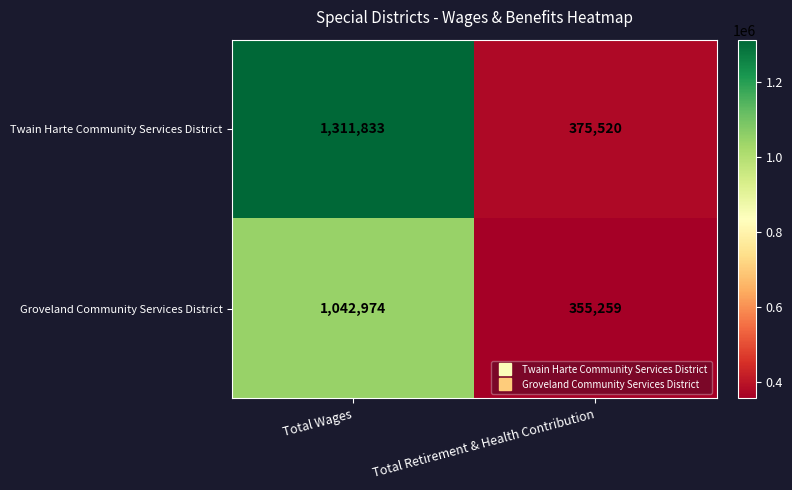

Reading left to right, transcribe all the data shown in this chart.

Twain Harte Community Services District: Total Wages=1311833	Total Retirement & Health Contribution=375520
Groveland Community Services District: Total Wages=1042974	Total Retirement & Health Contribution=355259